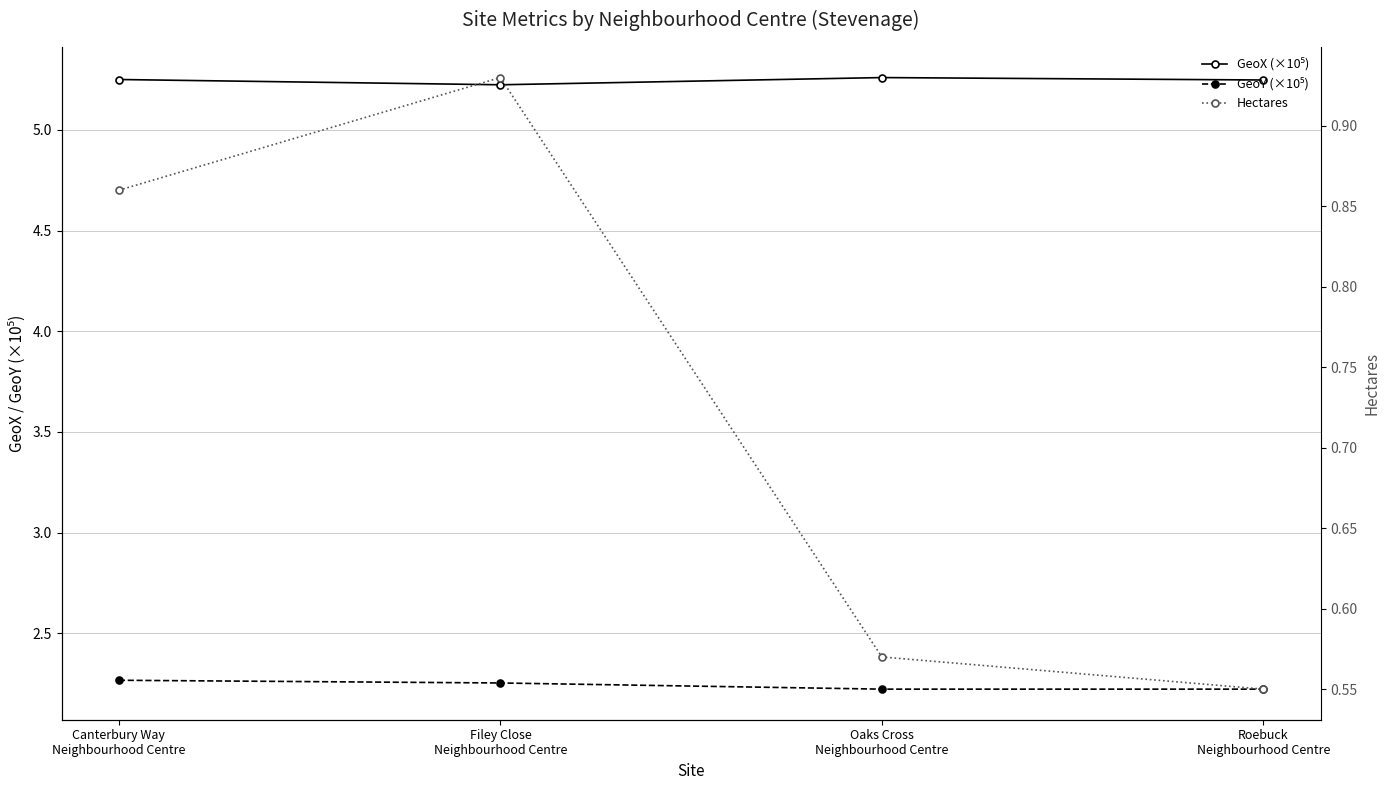

Where is GeoX (×10⁵) nearest to the value 5?

Filey Close
Neighbourhood Centre